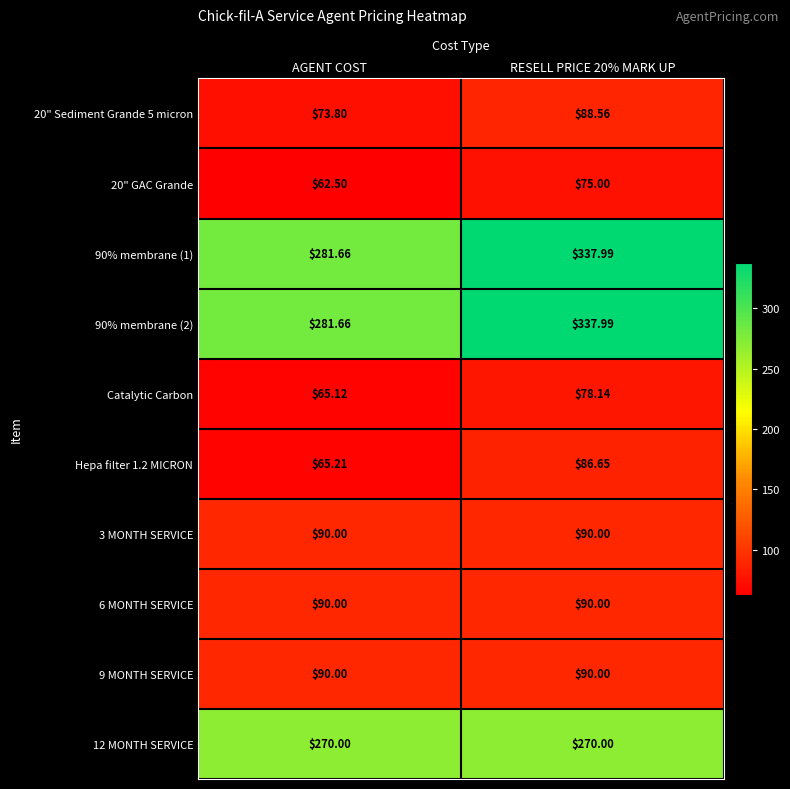

At which label does 20" GAC Grande reach its minimum?

AGENT COST